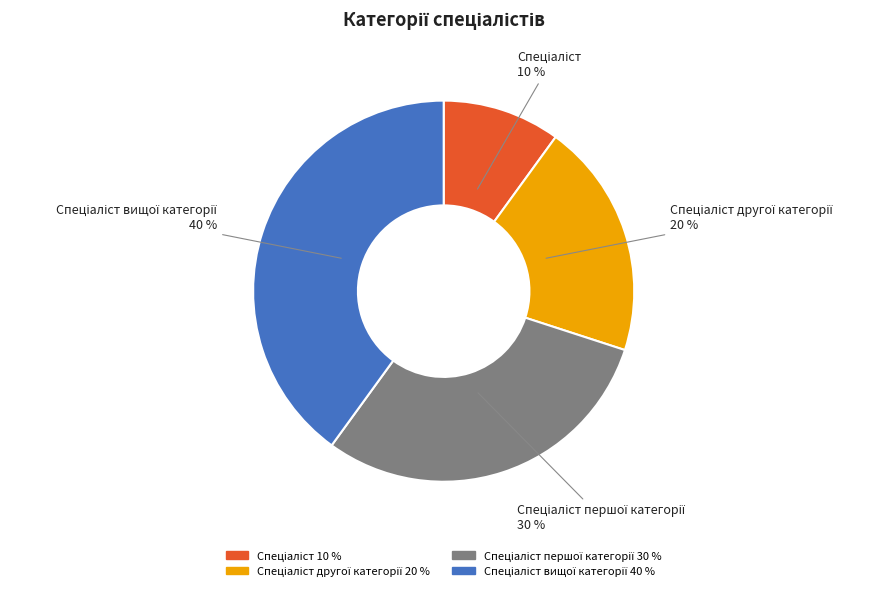

To the nearest percent, what is the difference between the largest and smallest slice percentages?

30%